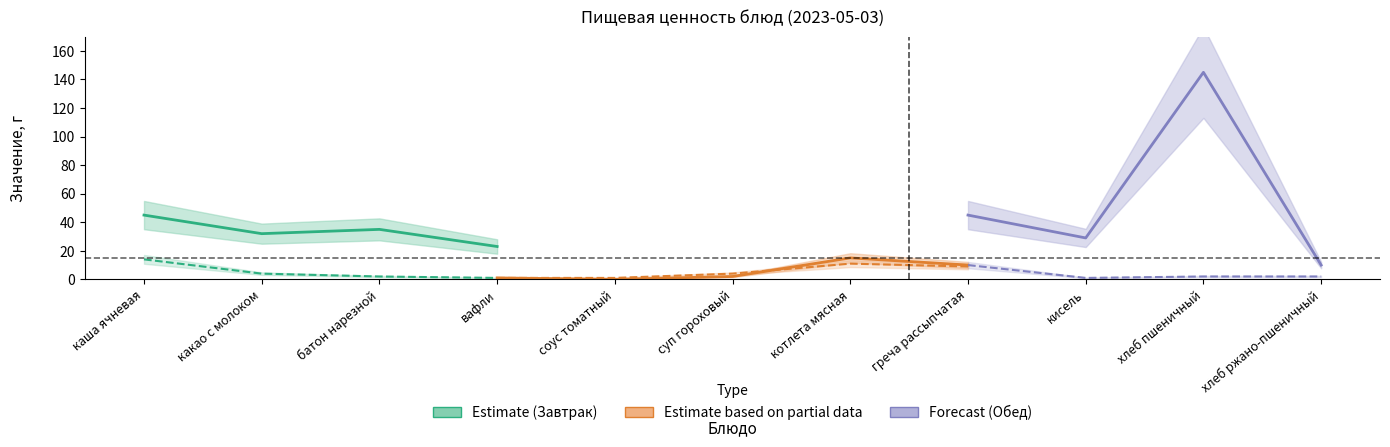

Reading left to right, extract all data points from this chart.

Белки: 8	5	6	1	0	2	15	10	1	2	2
Жиры: 14	4	2	1	1	4	11	9	0	0	0
Углеводы: 45	32	35	23	3	15	9	45	29	145	10